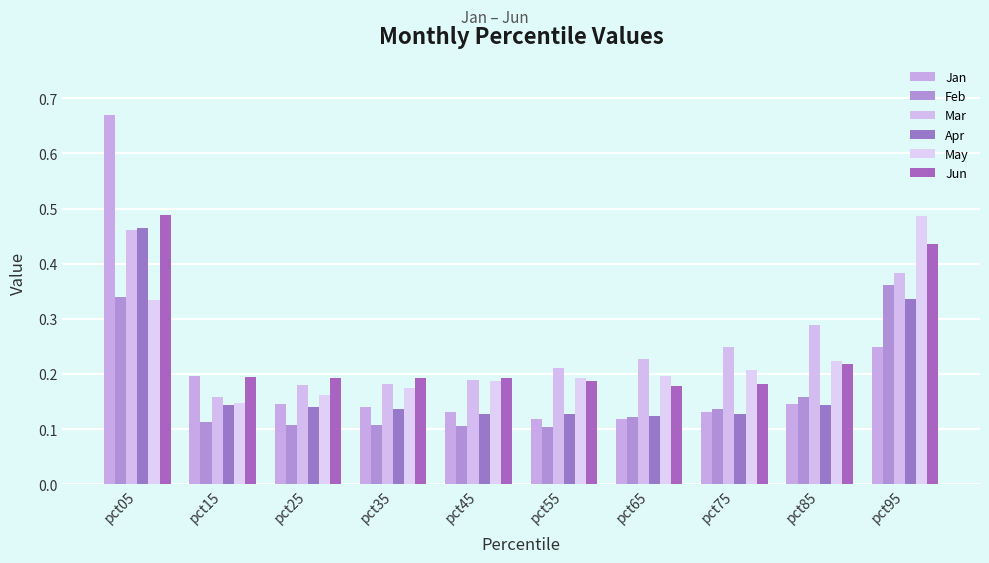

Reading left to right, extract all data points from this chart.

Jan: 0.7	0.2	0.1	0.1	0.1	0.1	0.1	0.1	0.1	0.2
Feb: 0.3	0.1	0.1	0.1	0.1	0.1	0.1	0.1	0.2	0.4
Mar: 0.5	0.2	0.2	0.2	0.2	0.2	0.2	0.2	0.3	0.4
Apr: 0.5	0.1	0.1	0.1	0.1	0.1	0.1	0.1	0.1	0.3
May: 0.3	0.1	0.2	0.2	0.2	0.2	0.2	0.2	0.2	0.5
Jun: 0.5	0.2	0.2	0.2	0.2	0.2	0.2	0.2	0.2	0.4